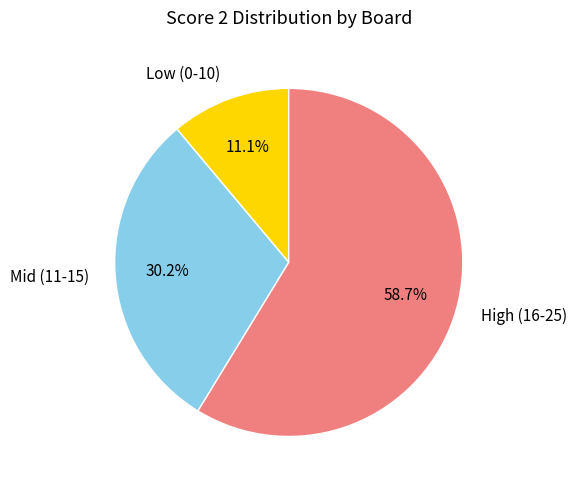

Does any single category account for the majority?

Yes